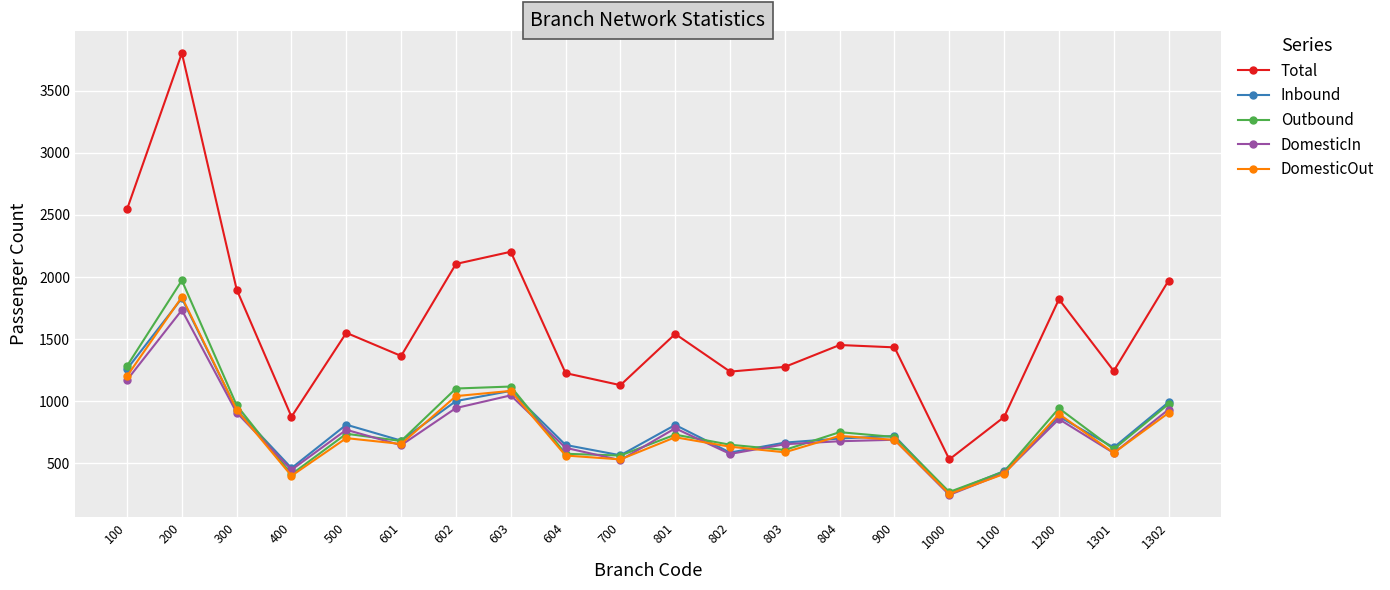

What is the value of the Inbound point at the 11th from the left?

810